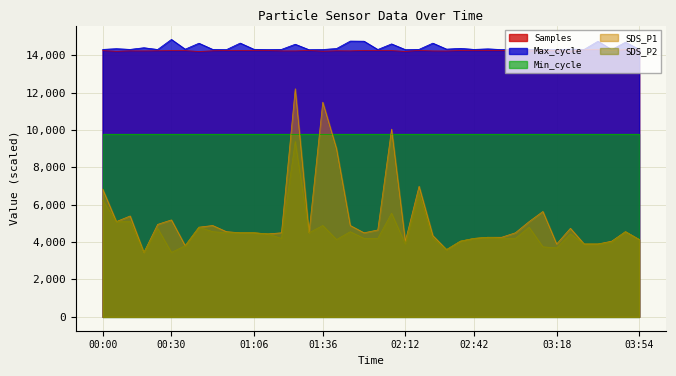

What is the sum of the Samples values at 01:06 and 01:00?

28507.9